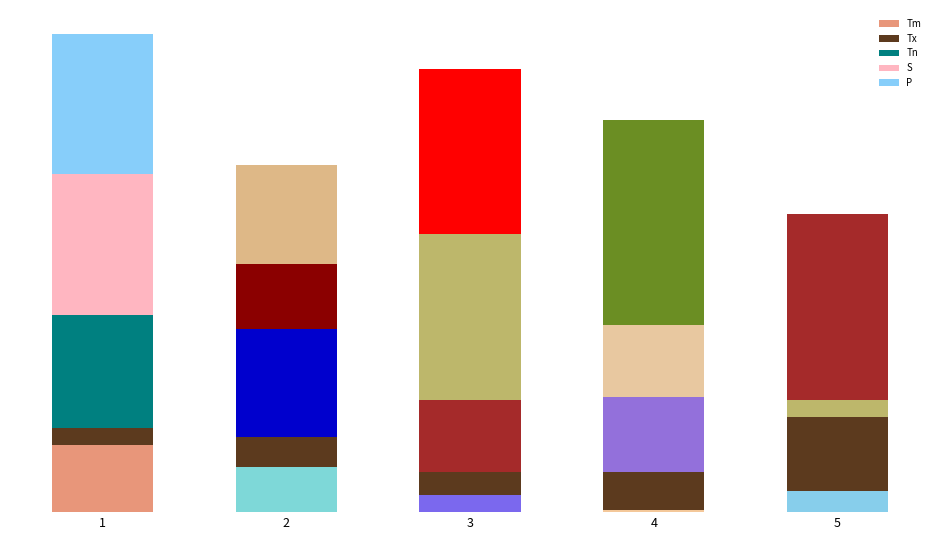

List the series in order of their overall mean, highest first.

P, S, Tx, Tm, Tn